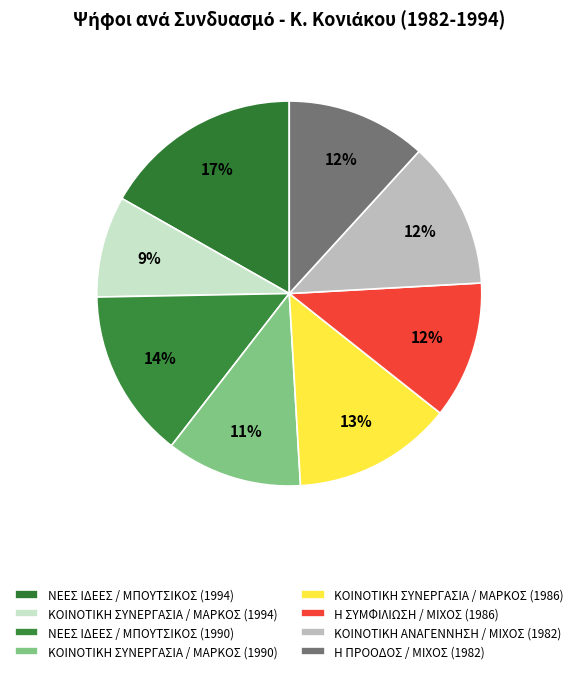

Is there a majority slice in this chart?

No